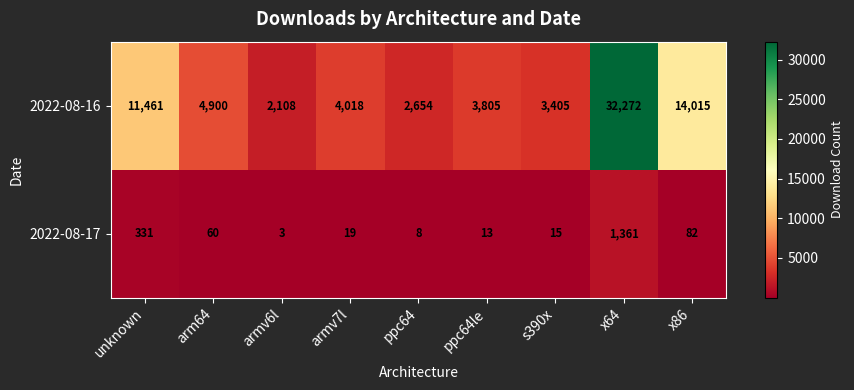

What is the smallest value displayed?

3